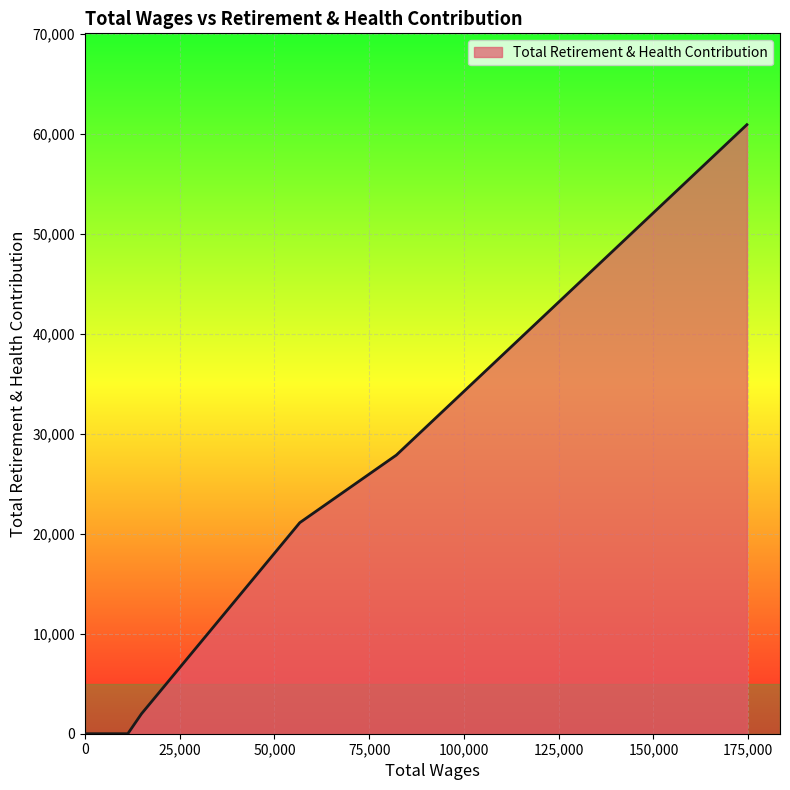

What is the greatest value displayed?

60888